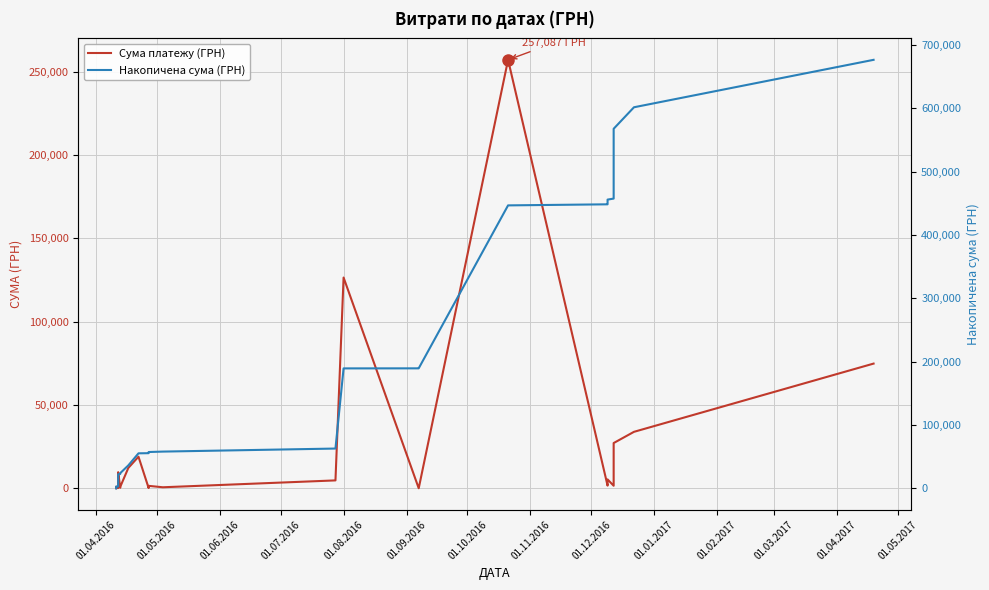

Which series has the largest range (max minus min)?

Накопичена сума (ГРН)